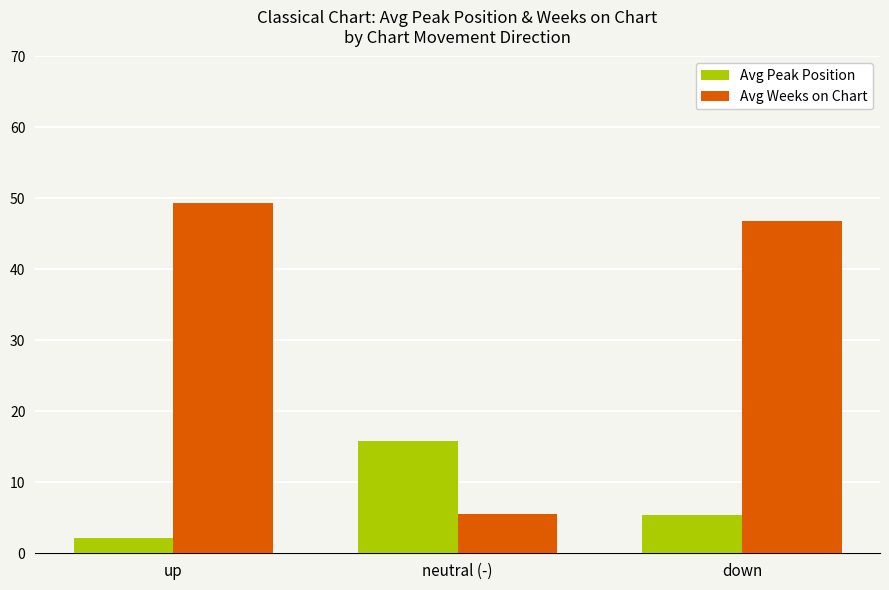

Read the Avg Weeks on Chart value at up.

49.3